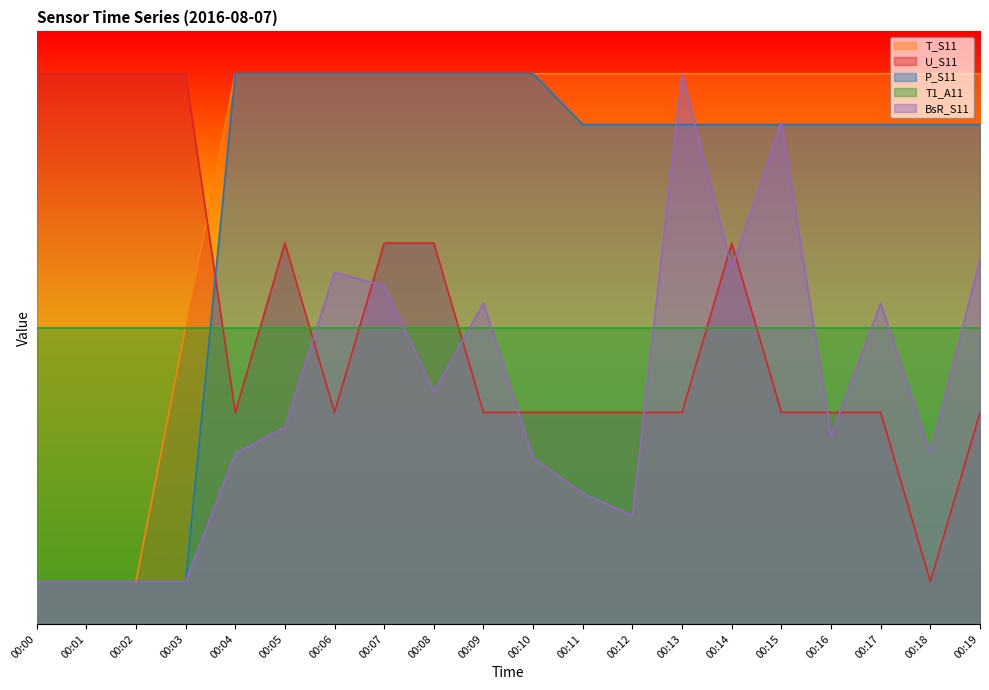

How many categories are shown in the chart?

20